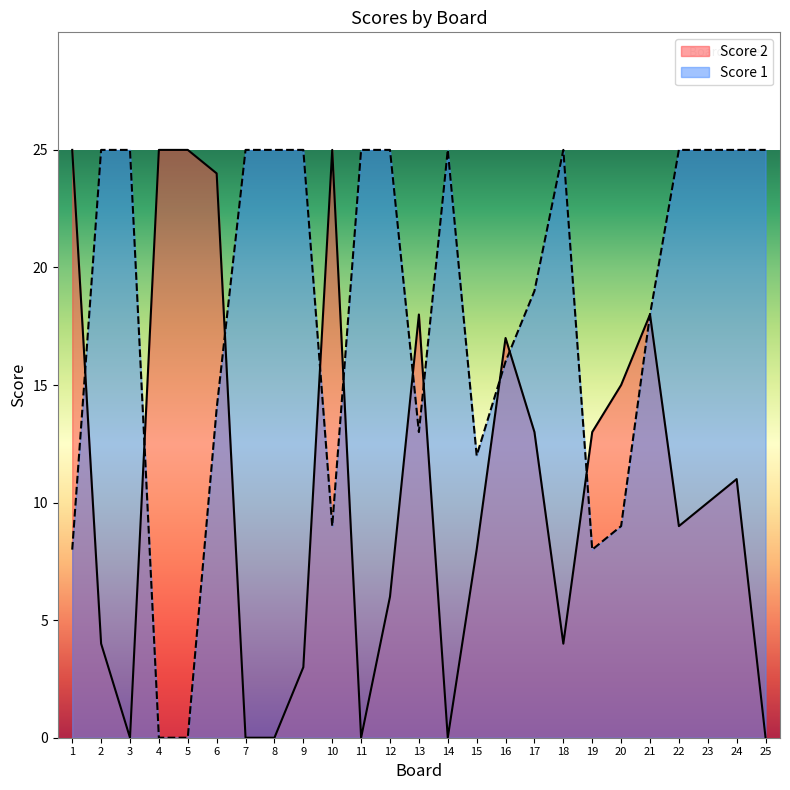

True or false: Score 1 has a value of 42 at 2.

False